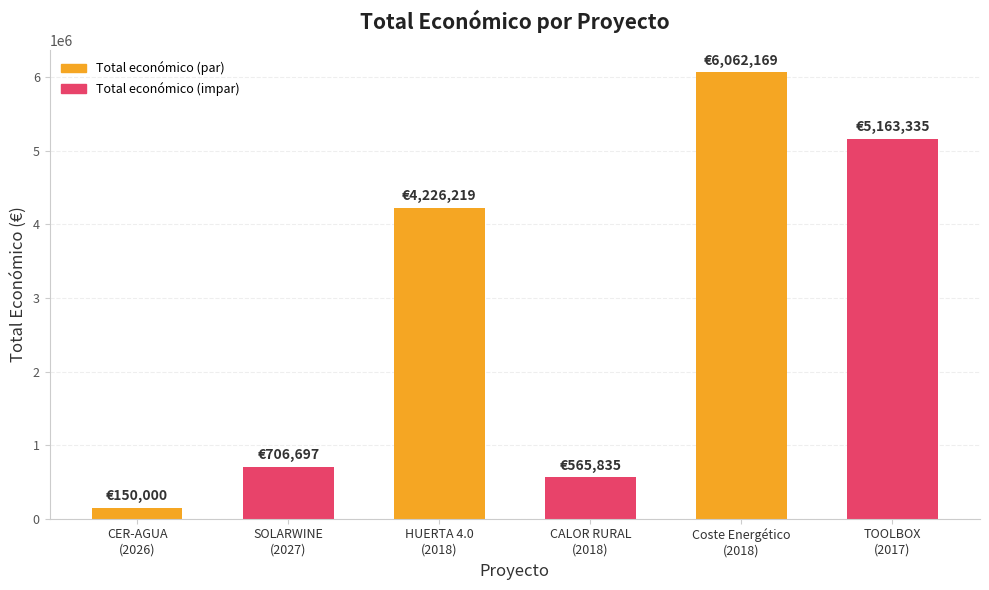

The chart shows a value of 6062169 at Coste Energético
(2018). True or false?

True